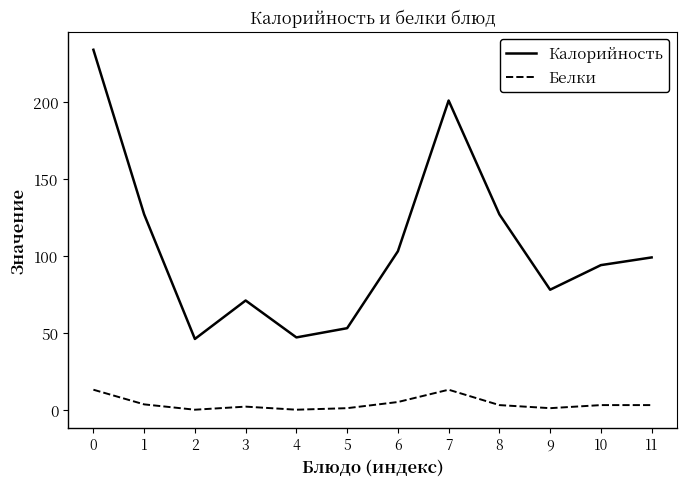

What value does the Калорийность series have at 6?

103.0